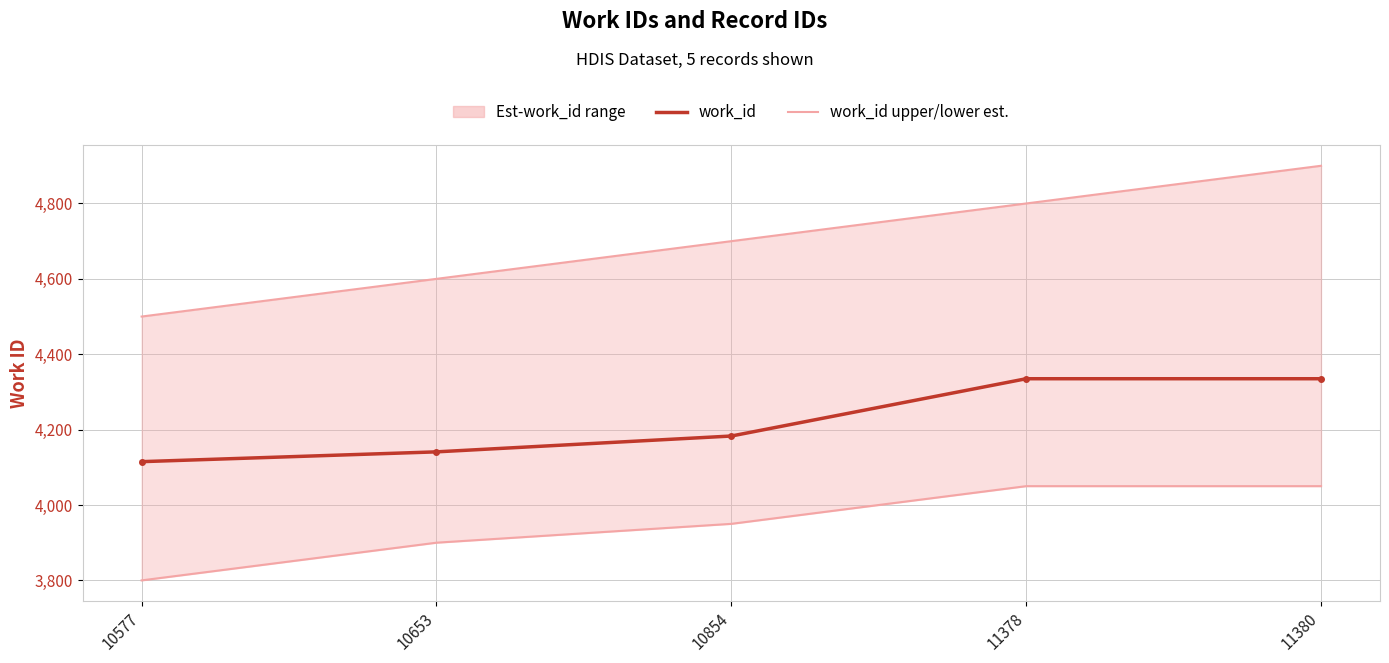

True or false: work_id upper est. and work_id lower est. cross at least once.

False